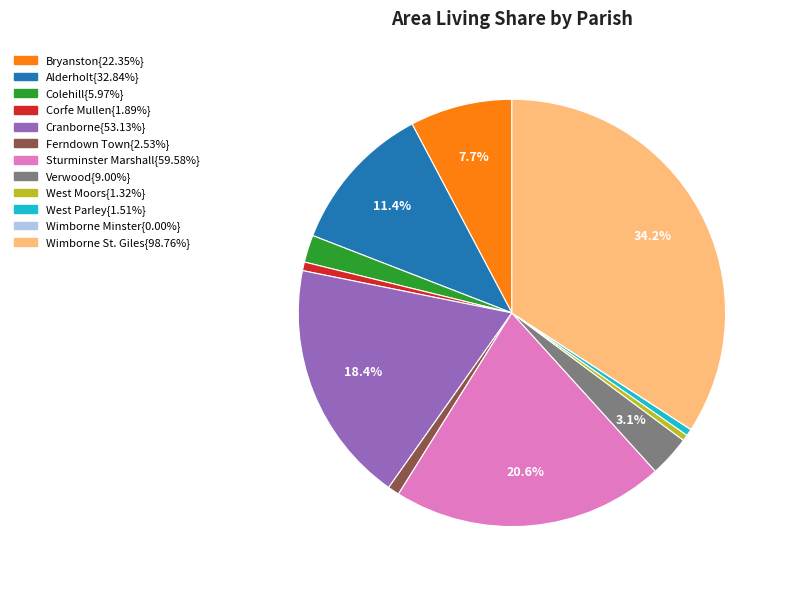

Does any single category account for the majority?

No